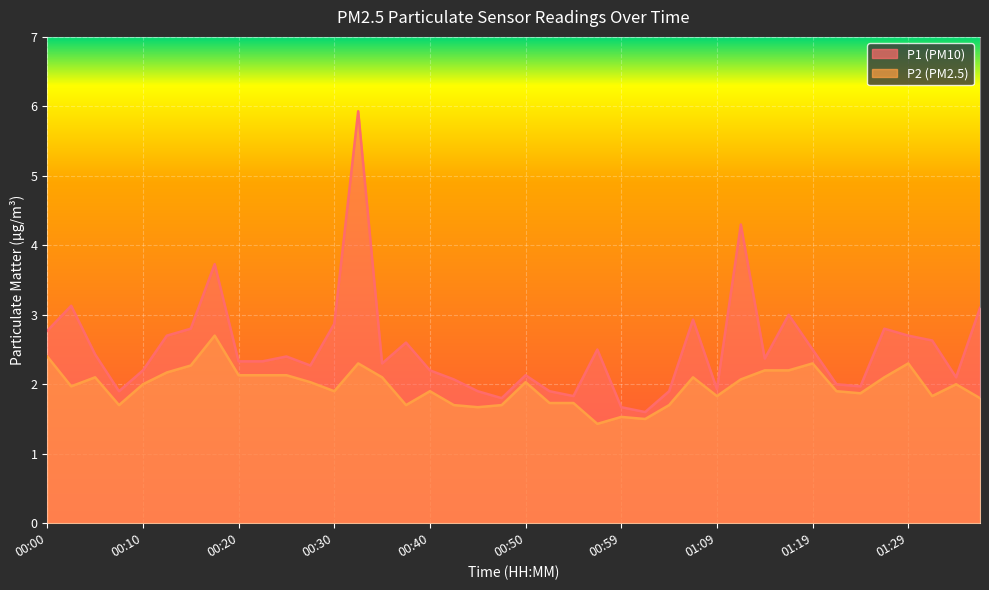

True or false: P1 and P2 intersect in this chart.

False